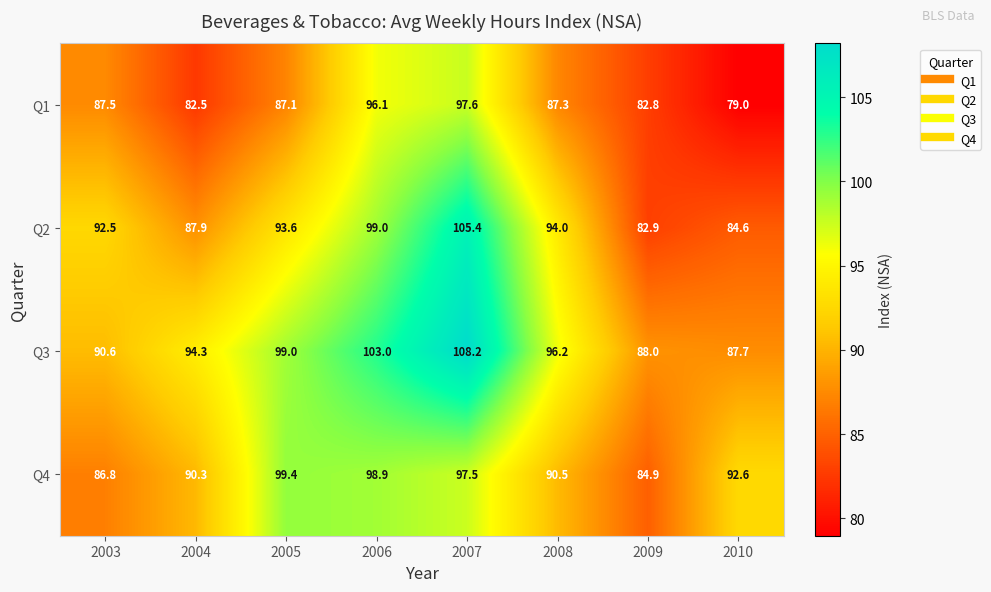

The Q3 series shows 31.2 at 2003. True or false?

False